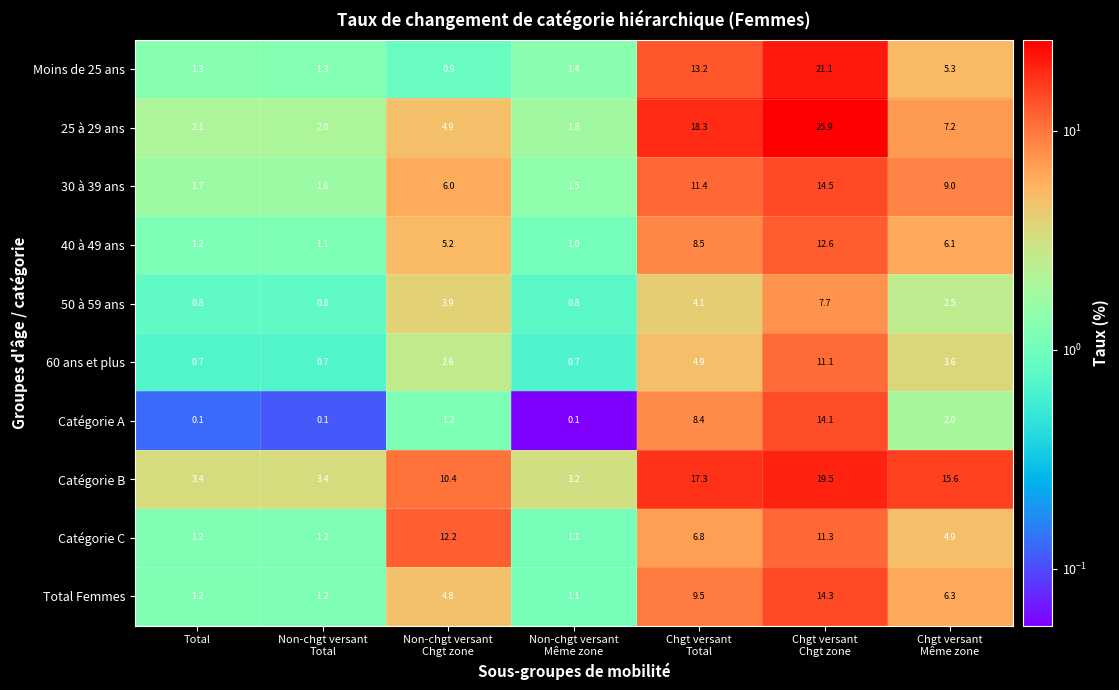

What is the sum of all Total Femmes values?

38.4